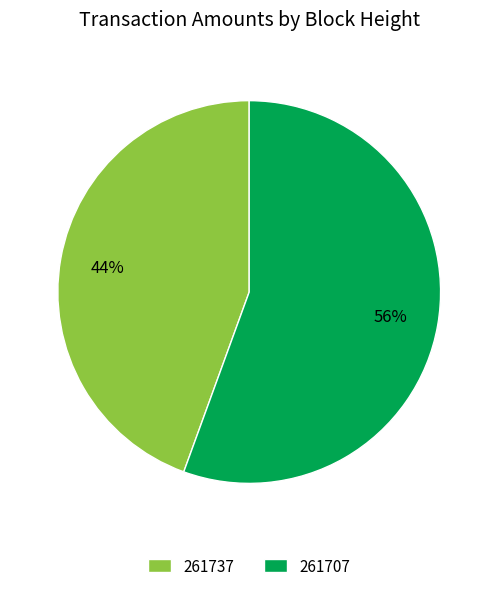

Which has a higher value, 261707 or 261737?

261707